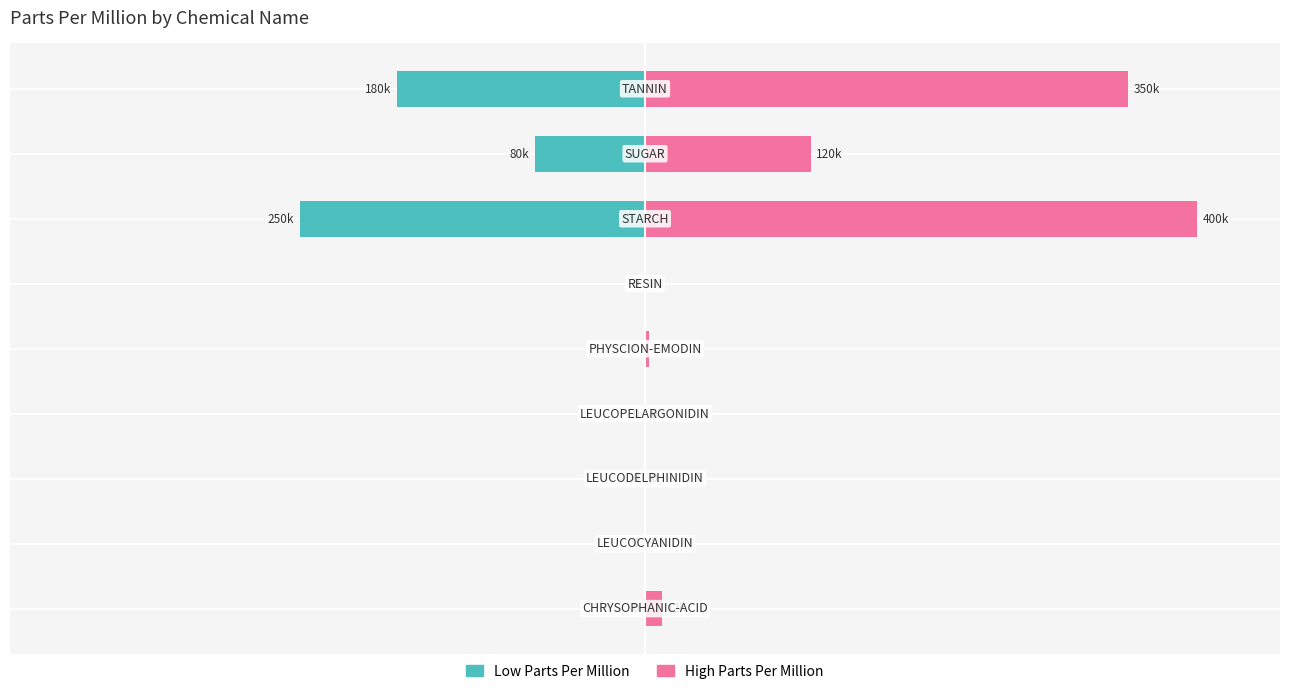

How many data points in Low Parts Per Million are less than 0?

3